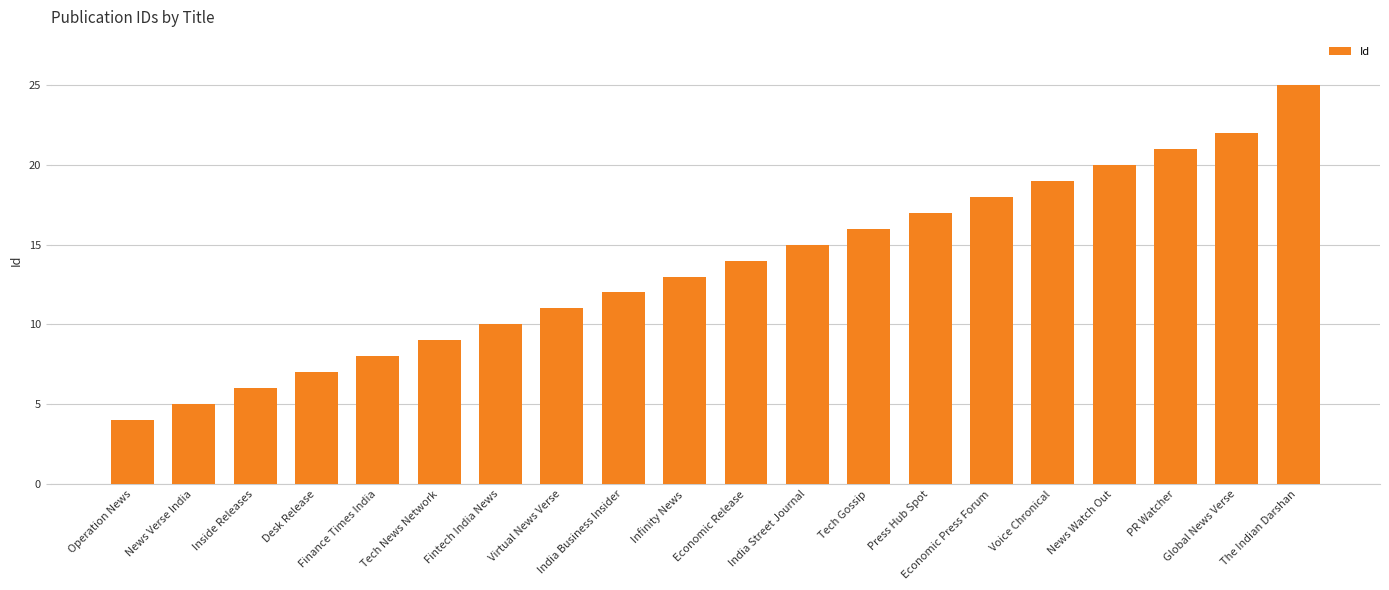

What is the minimum value shown in the chart?

4